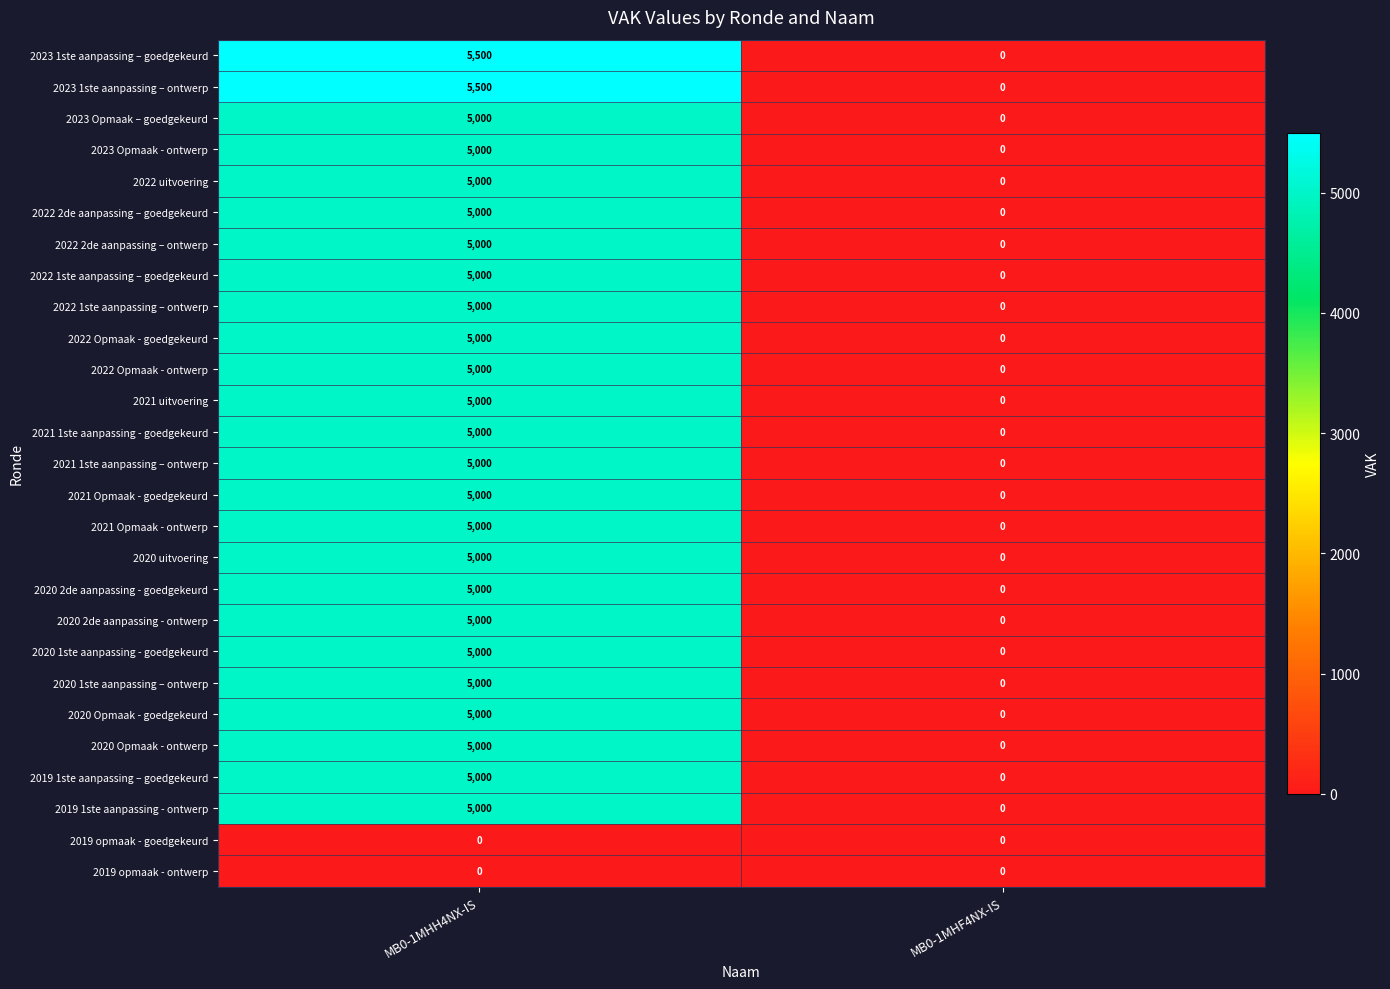

True or false: 2020 2de aanpassing - goedgekeurd has a value of 0 at MB0-1MHF4NX-IS.

True